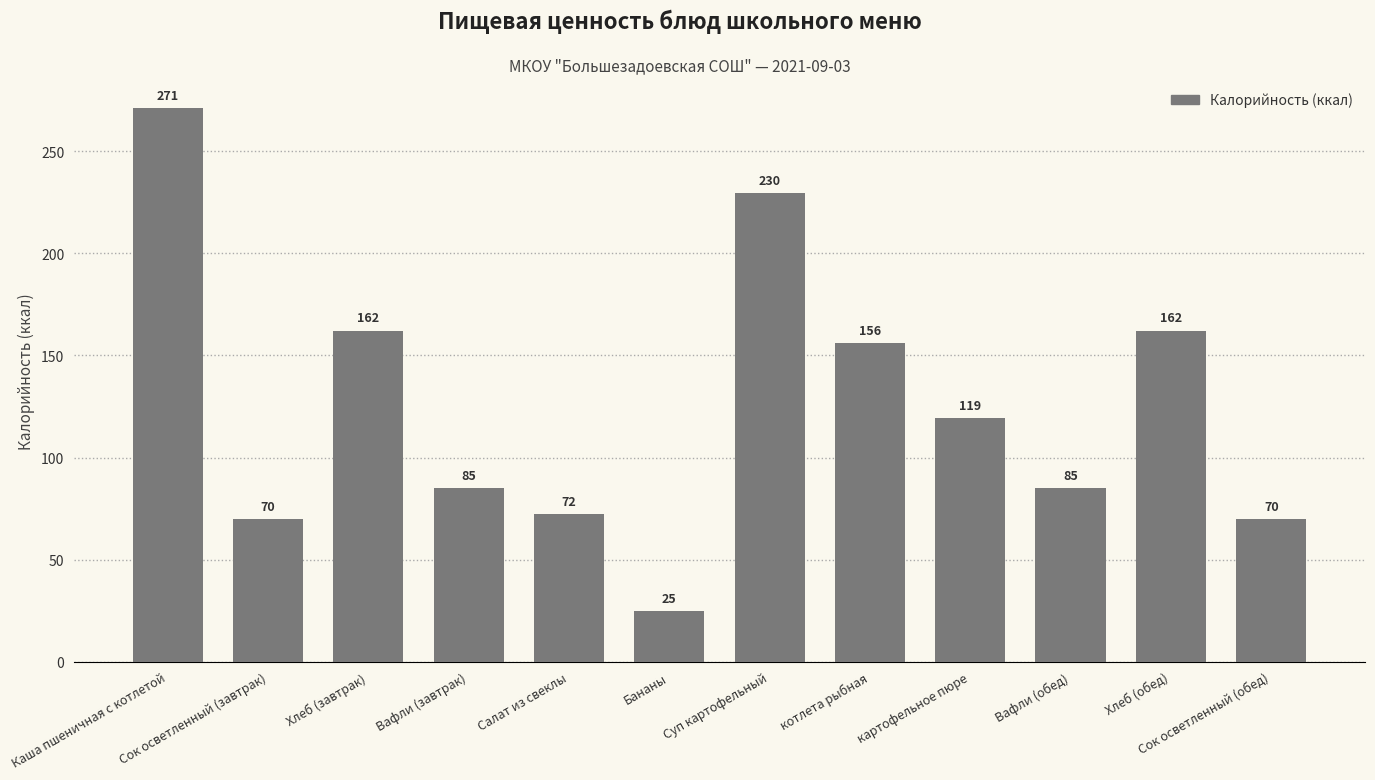

What is the difference between the values at Вафли (завтрак) and Хлеб (завтрак)?

77.0